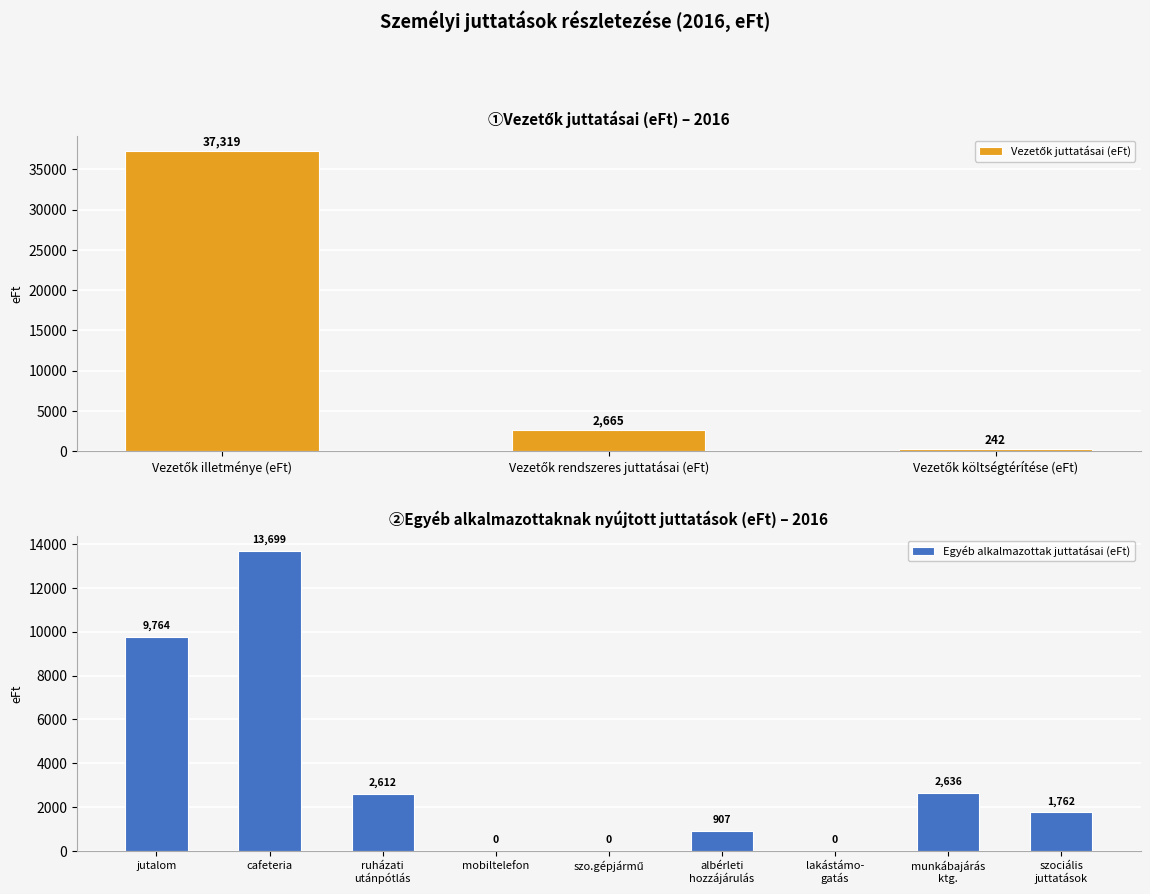

What is the sum of all Egyéb alkalmazottak juttatásai (eFt) values?

31380